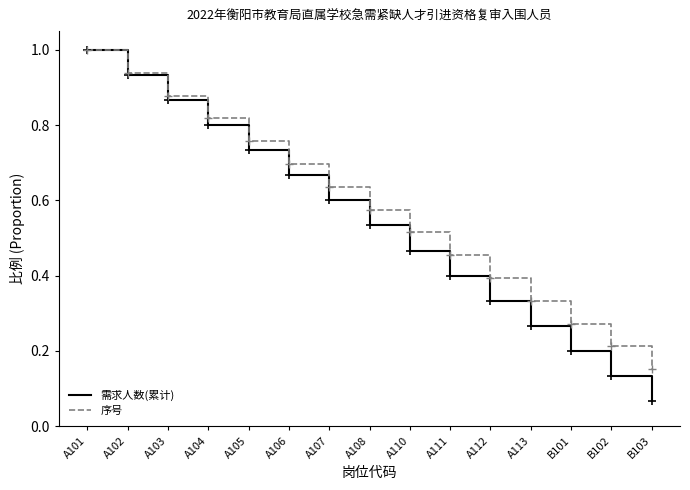

What is the sum of all 需求人数(累计) values?

8.0